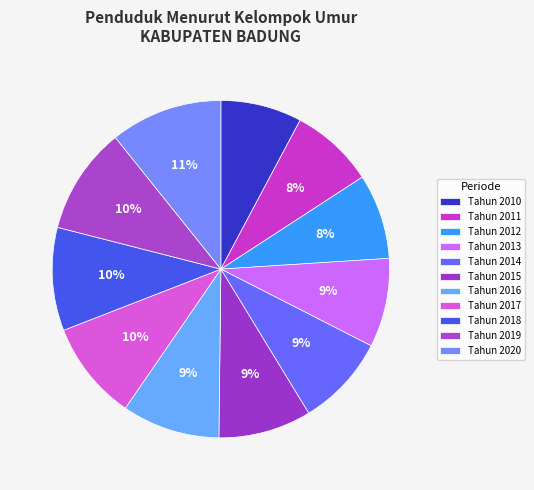

What percentage is the Tahun 2013 slice, to the nearest percent?

9%